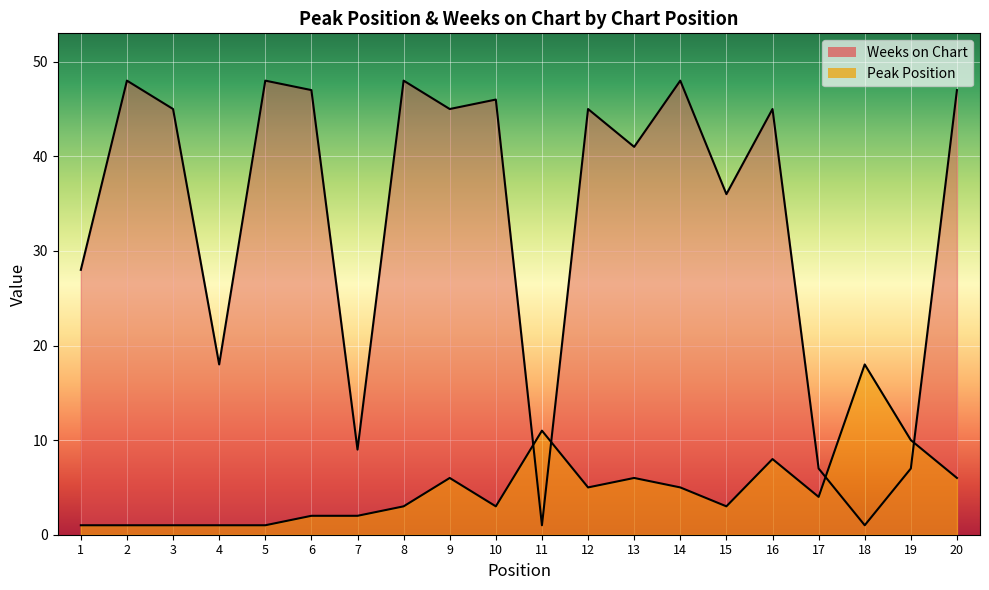

Between 10 and 4, which is larger?

10